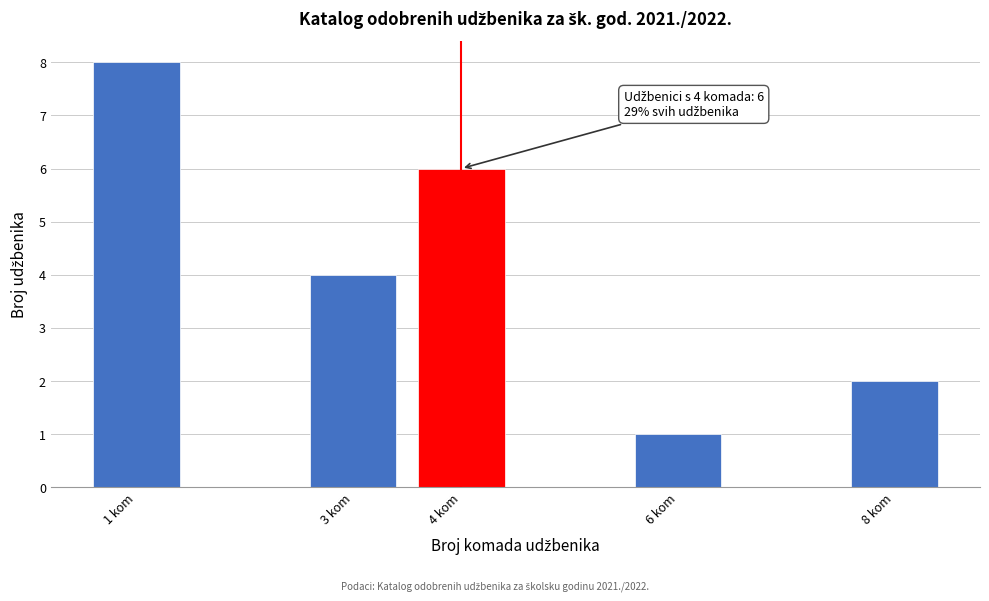

Reading right to left, list all the values displayed in this chart.

8 kom=2	6 kom=1	4 kom=6	3 kom=4	1 kom=8